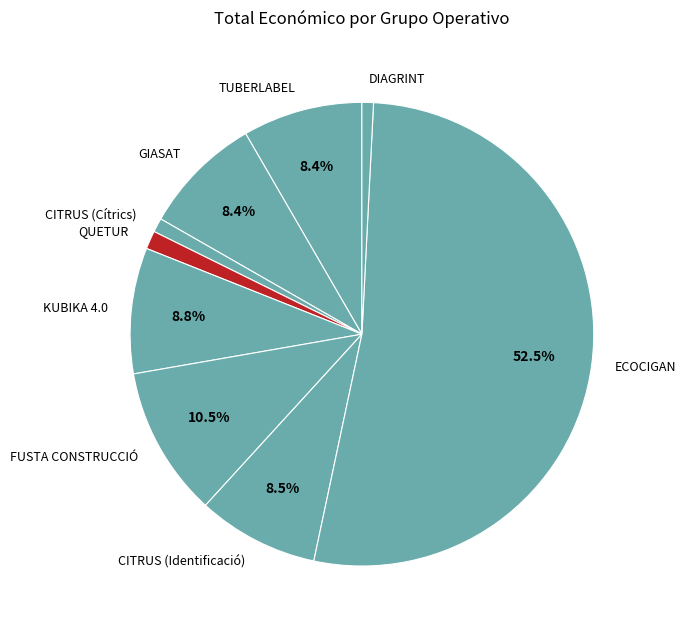

Approximately how many times larger is the value at GIASAT compared to KUBIKA 4.0?

1.0